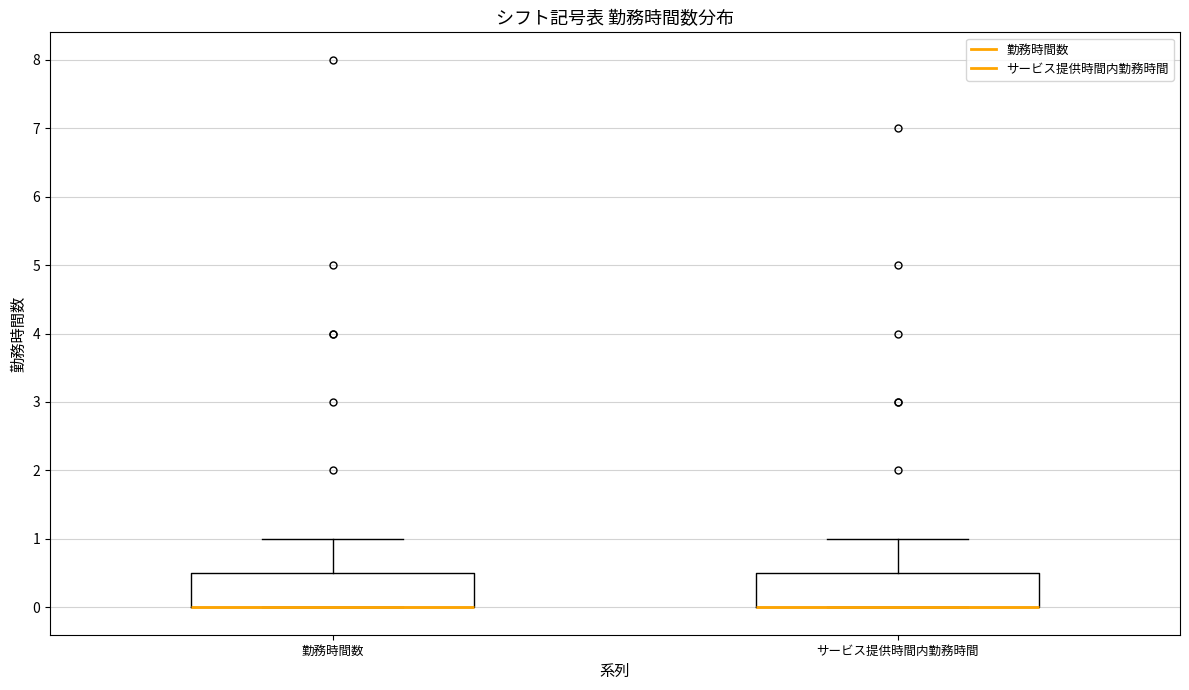

Where is the upper edge of the box for 勤務時間数 on the y-axis? The values are not printed on the chart, so give them approximately, as read against the axis.

0.5